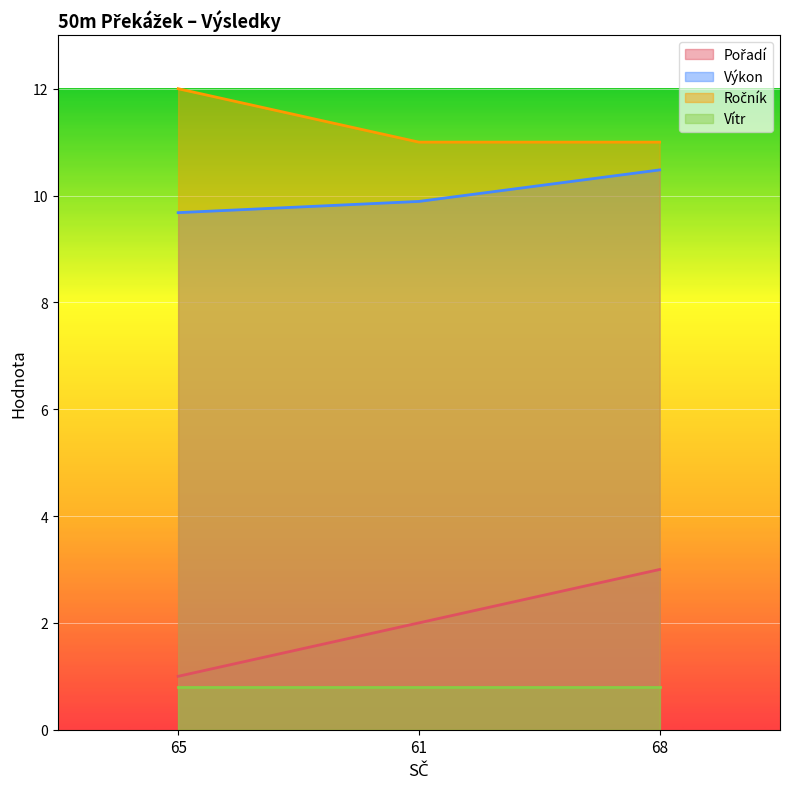

At which category is the sum across all series the highest?

68